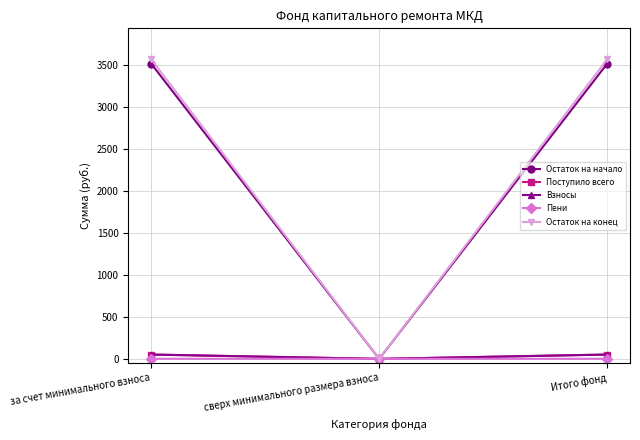

Which series has the largest total across all categories?

Остаток на конец